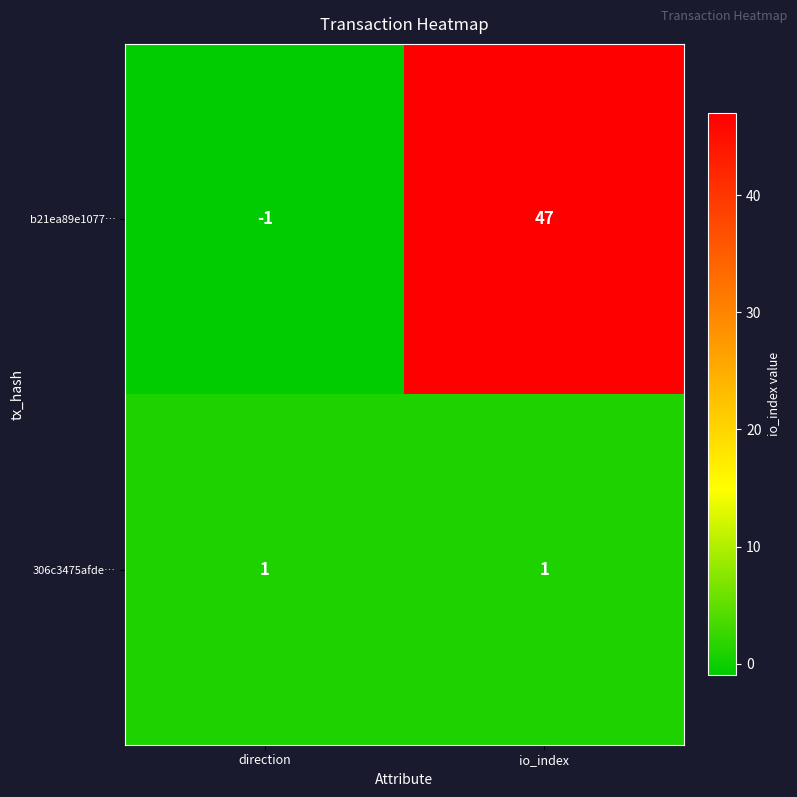

At which category is the sum across all series the highest?

io_index